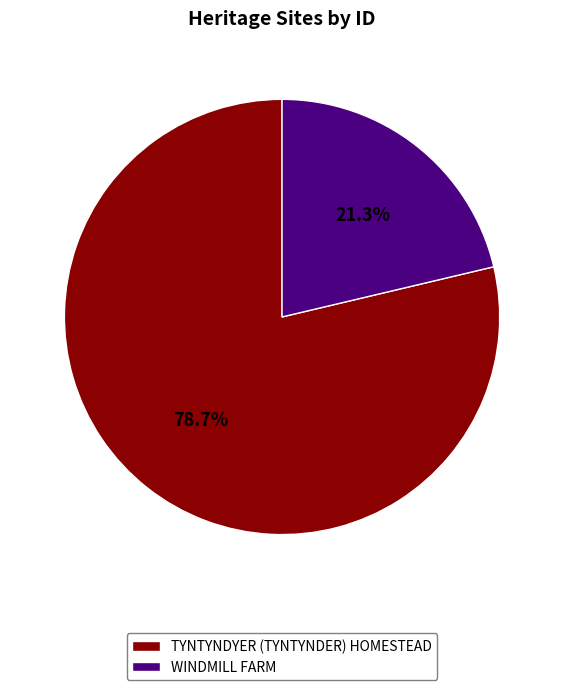

Is it true that TYNTYNDYER (TYNTYNDER) HOMESTEAD is 79% of the pie?

True